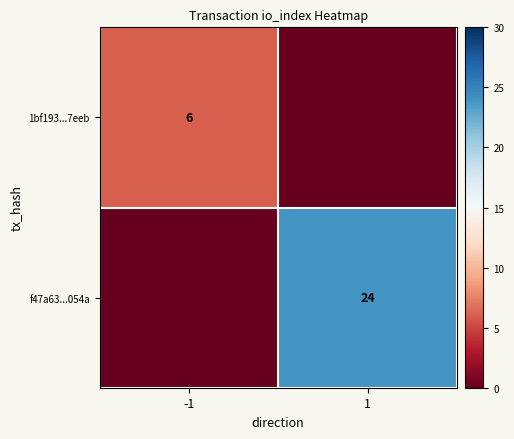

Count the number of categories in the chart.

2